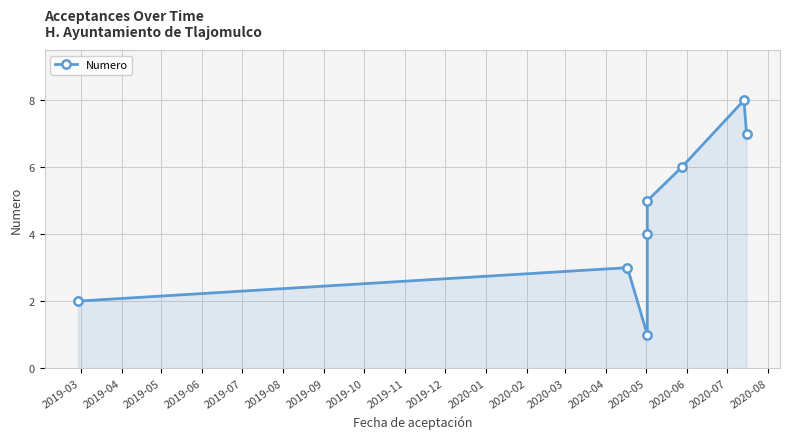

Does the chart have visible grid lines?

Yes